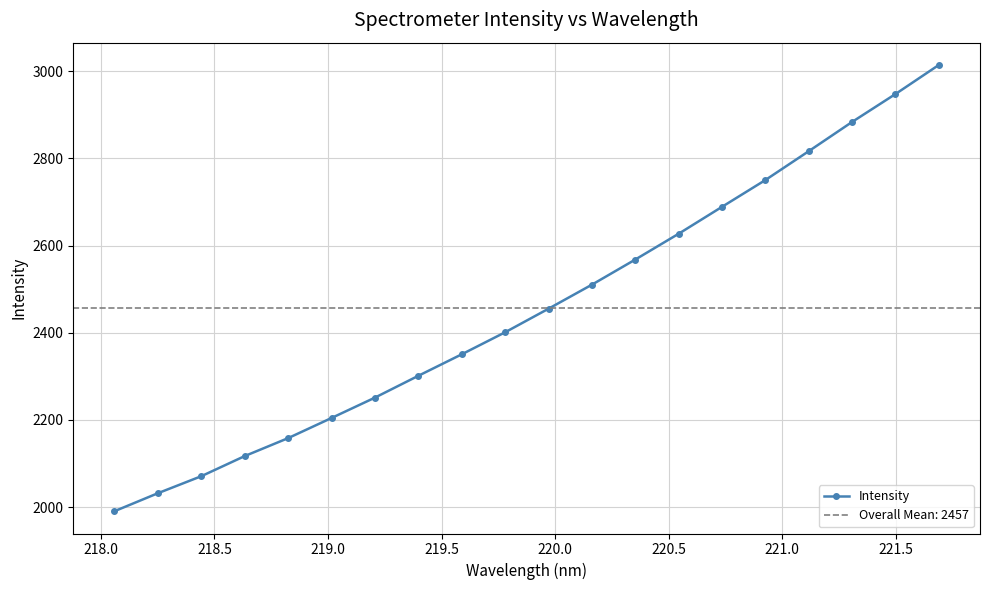

What is the greatest value displayed?

3014.5